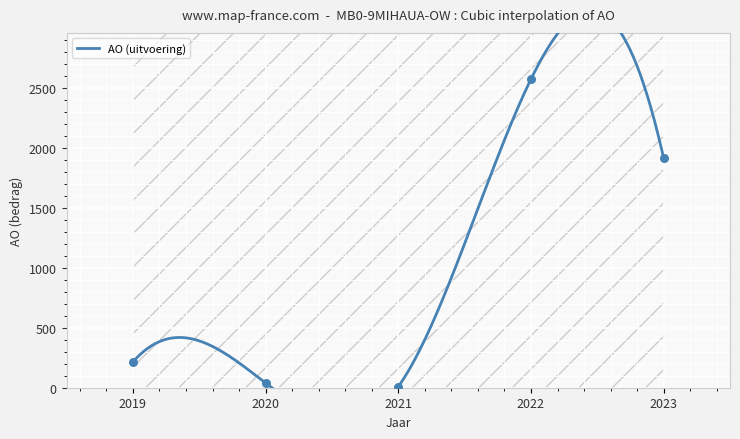

At how many categories does at least one series exceed 648?

2